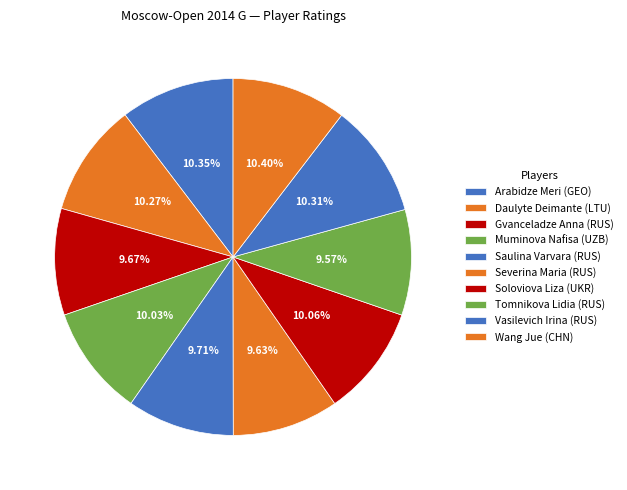

The Wang Jue (CHN) slice represents 10% of the pie. True or false?

True